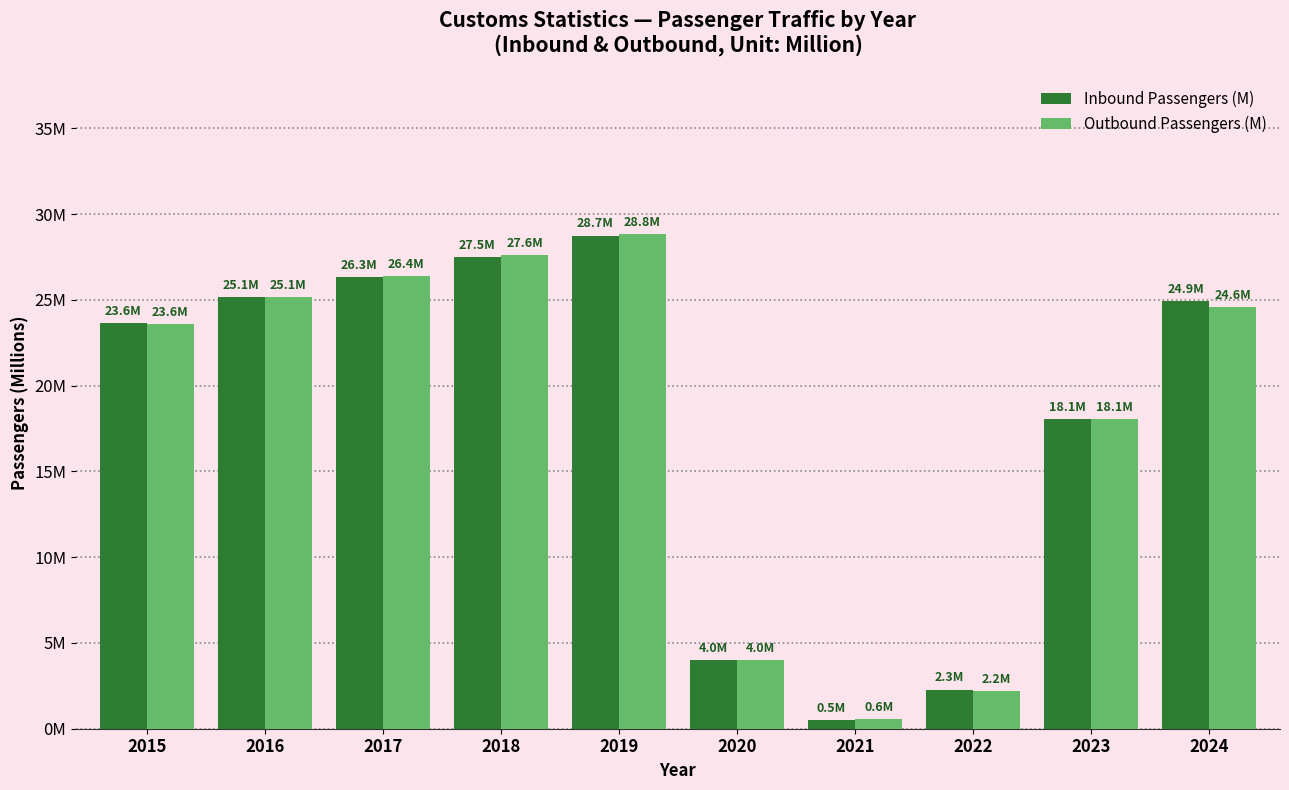

At how many categories does at least one series exceed 1?

9